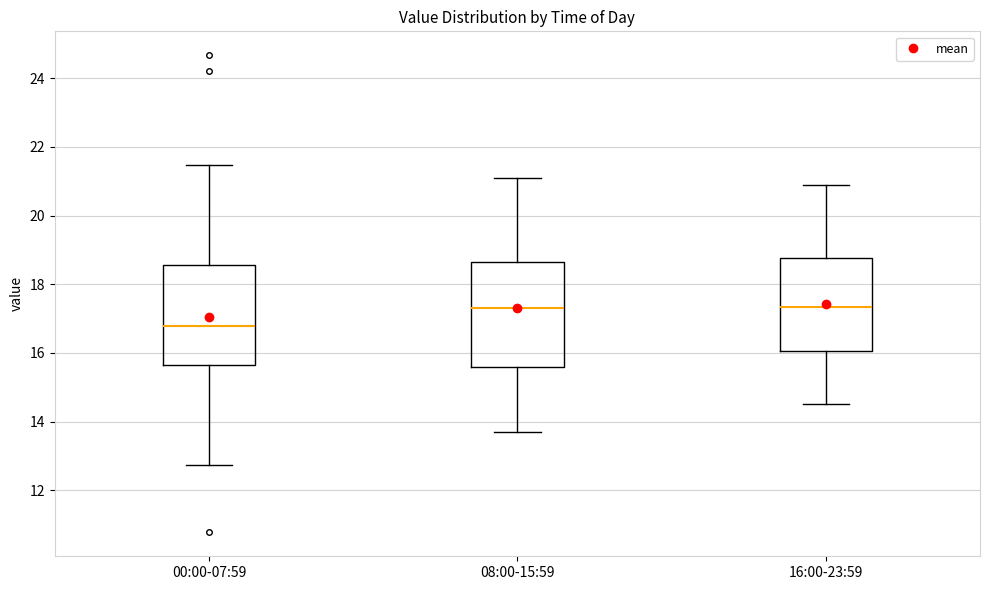

Reading left to right, transcribe this box plot: for each box, give where its median line is, the range the box spans, and where its two whiskers end, as read against the y-axis. The values are not printed on the chart, so give them approximately, as read against the axis.

00:00-07:59: median 16.8, box 15.6 to 18.6, whiskers 12.8 to 21.4
08:00-15:59: median 17.4, box 15.6 to 18.6, whiskers 13.8 to 21.2
16:00-23:59: median 17.4, box 16.0 to 18.8, whiskers 14.6 to 21.0